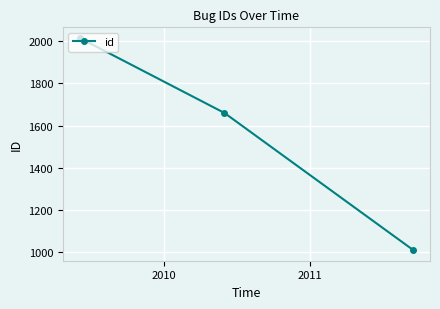

How many categories are shown in the chart?

3